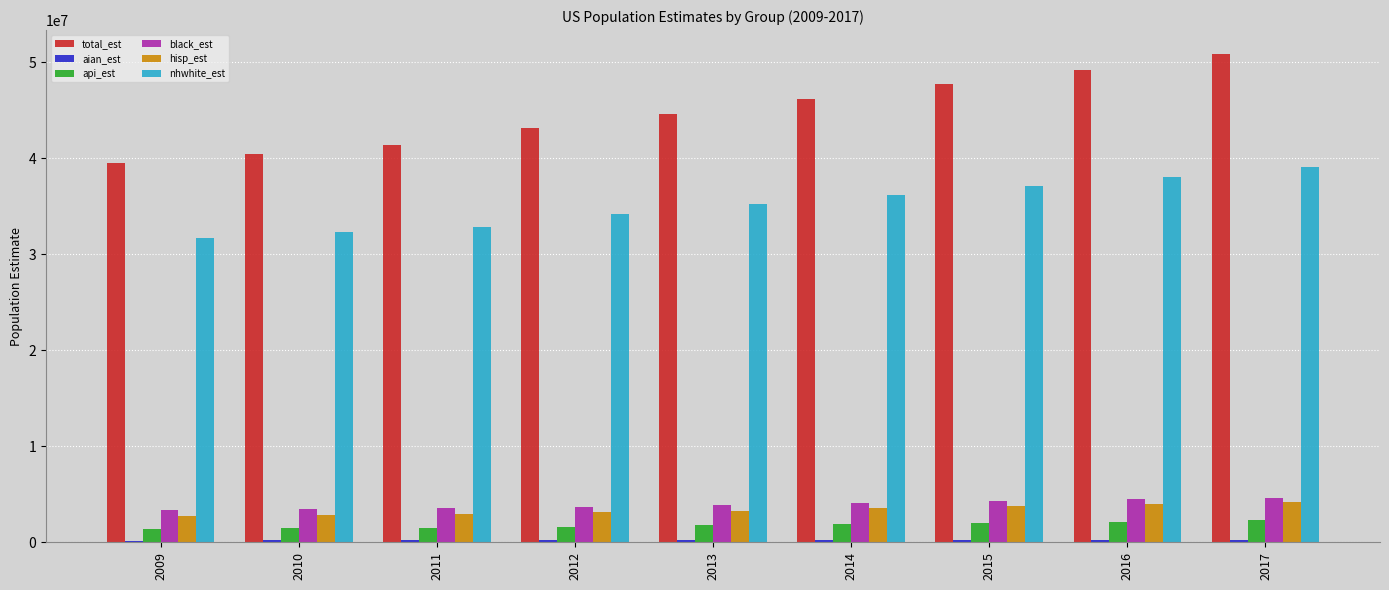

What is the greatest value displayed?

50815712